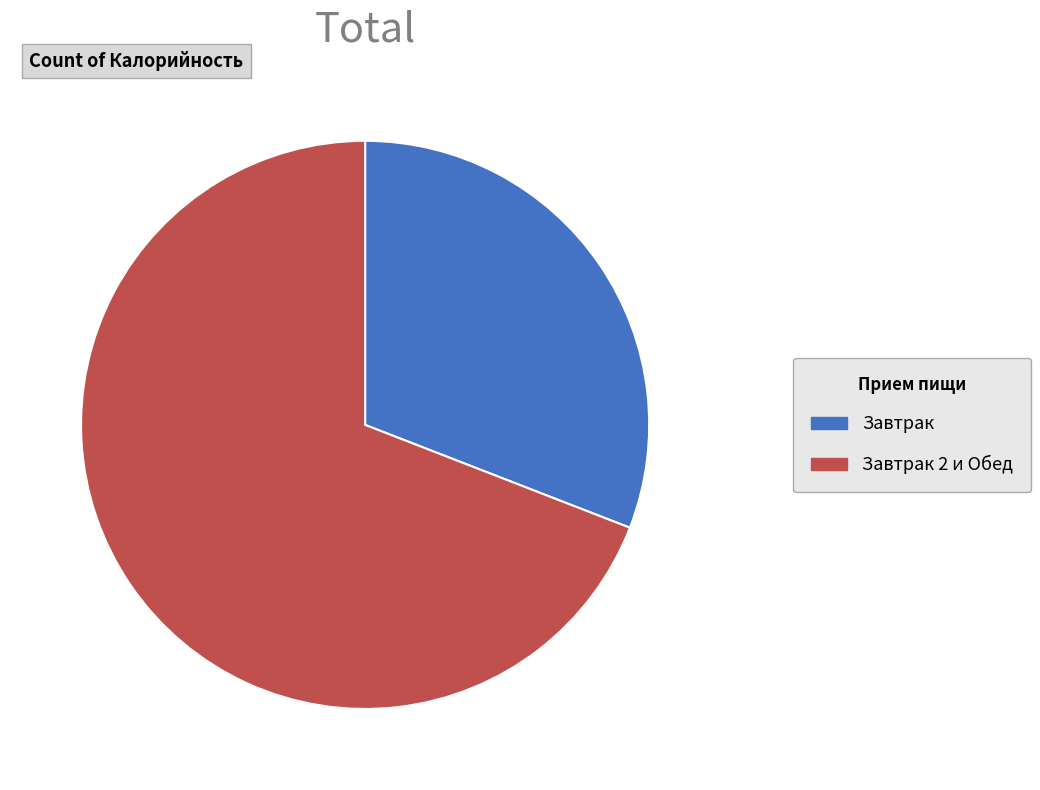

Does any single category account for the majority?

Yes